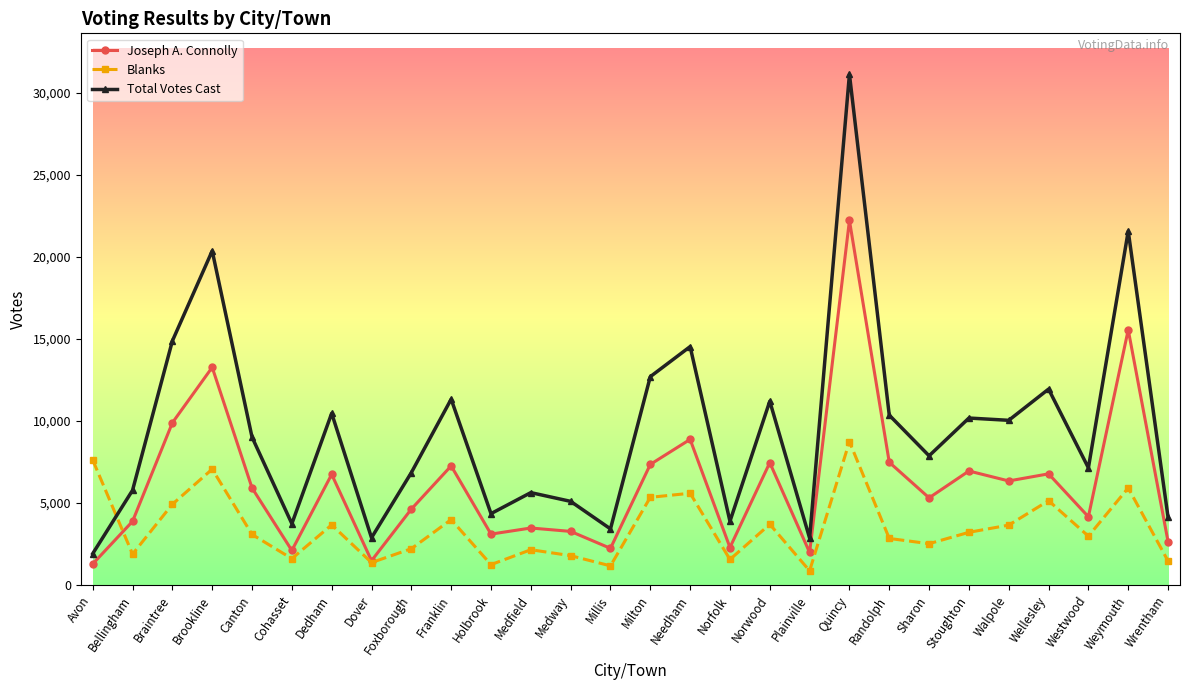

At how many categories does at least one series exceed 17637?

3